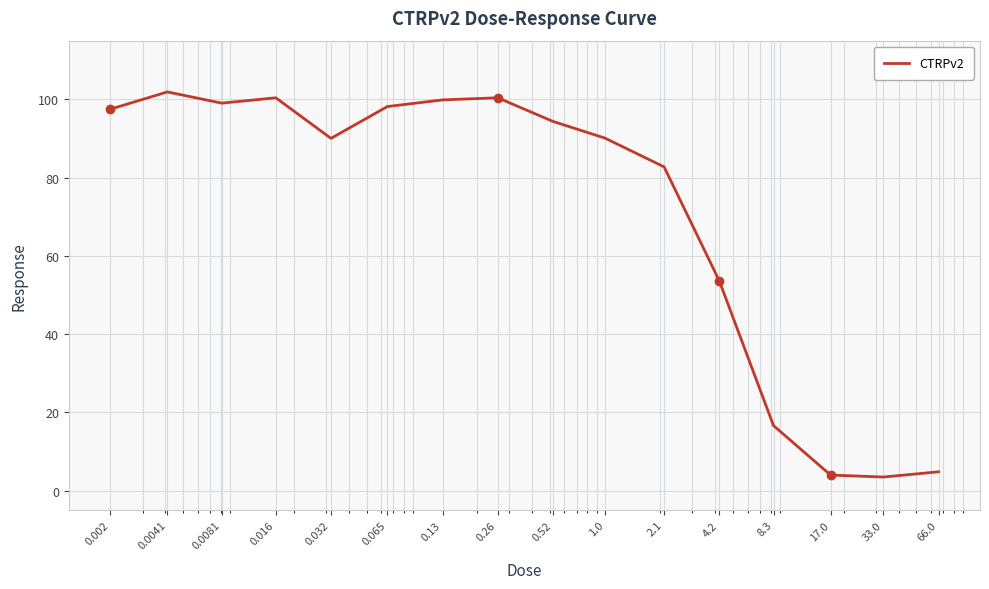

What is the greatest value displayed?

101.9